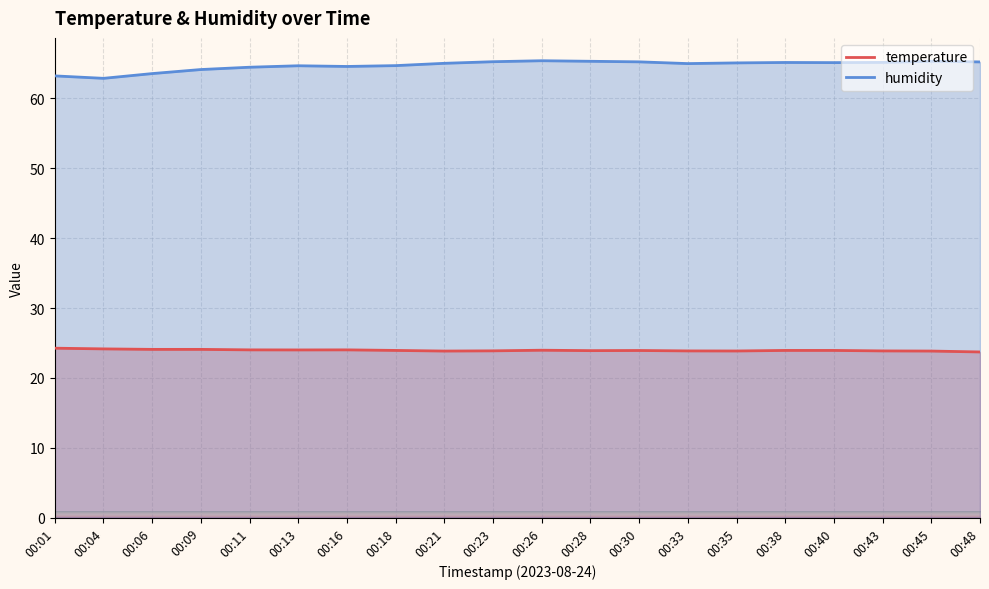

True or false: humidity and temperature intersect in this chart.

False